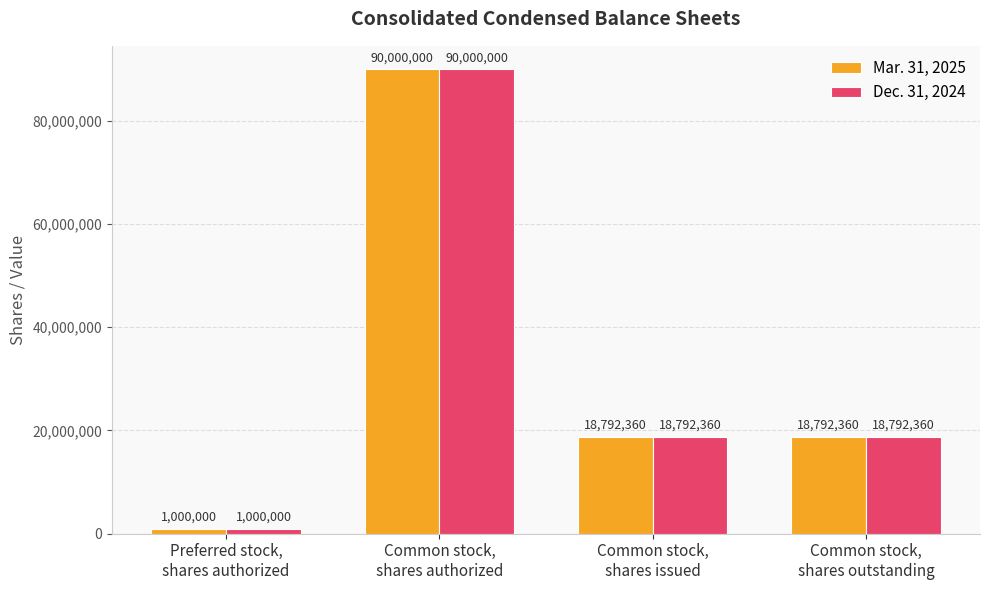

What is the sum of all Mar. 31, 2025 values?

128584720